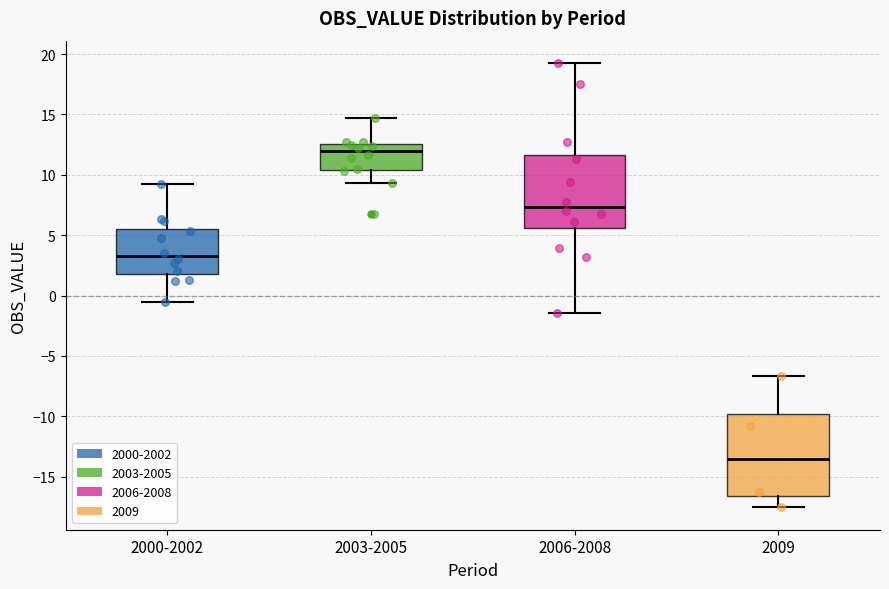

Reading left to right, transcribe this box plot: for each box, give where its median line is, the range the box spans, and where its two whiskers end, as read against the y-axis. The values are not printed on the chart, so give them approximately, as read against the axis.

2000-2002: median 3.5, box 2.0 to 5.5, whiskers -0.5 to 9.0
2003-2005: median 12.0, box 10.5 to 12.5, whiskers 9.5 to 14.5
2006-2008: median 7.5, box 5.5 to 11.5, whiskers -1.5 to 19.5
2009: median -13.5, box -16.5 to -10.0, whiskers -17.5 to -6.5